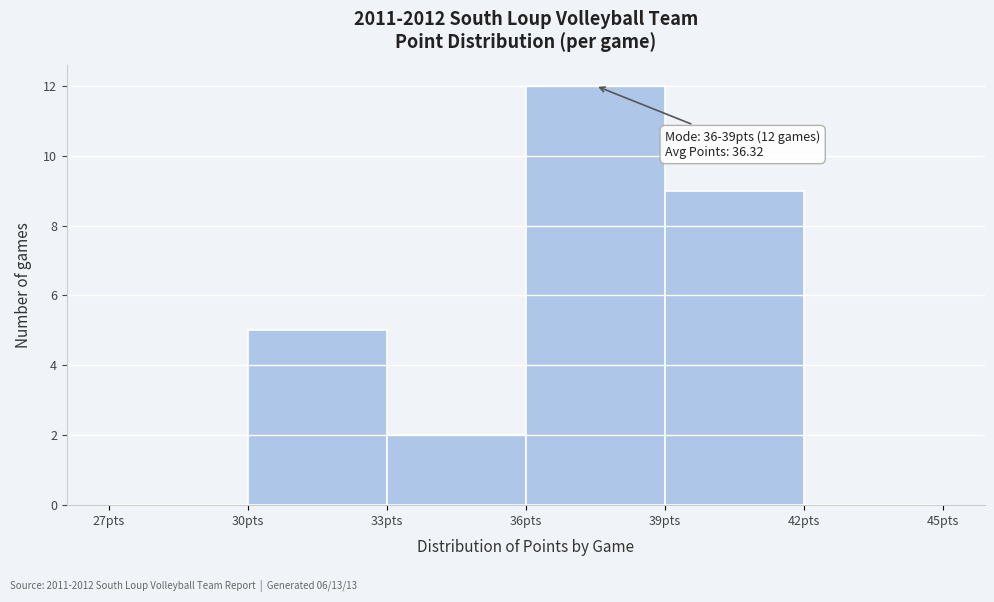

Over which range of the x-axis is the bar tallest?

36 to 39